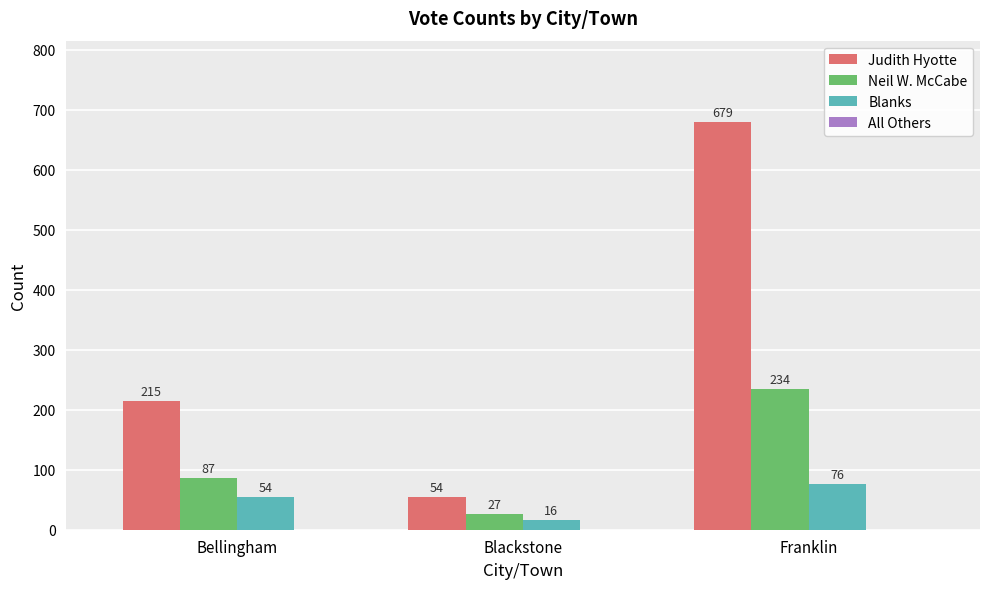

What is the difference between the maximum and second lowest values in the Judith Hyotte series?

464